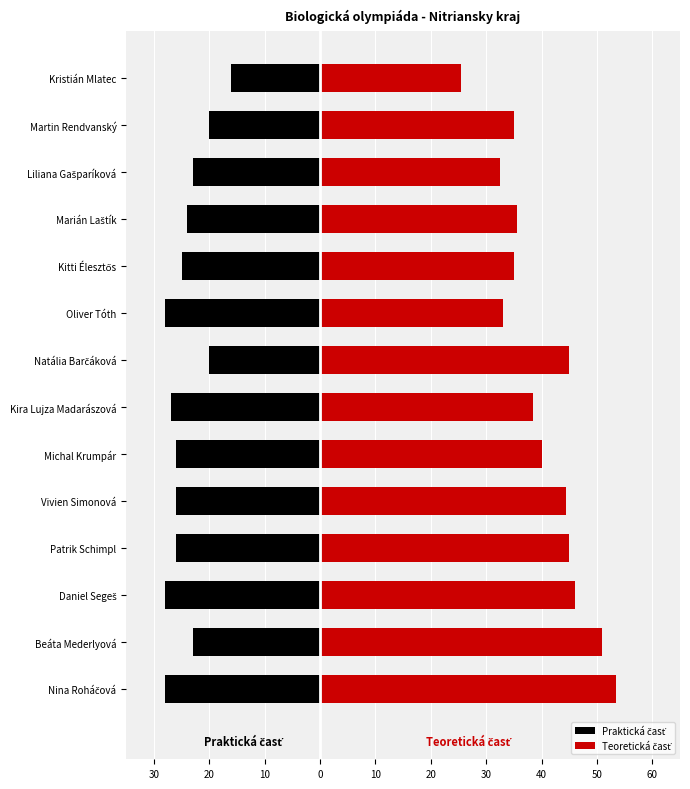

What are all the series names shown in the legend?

Praktická časť, Teoretická časť